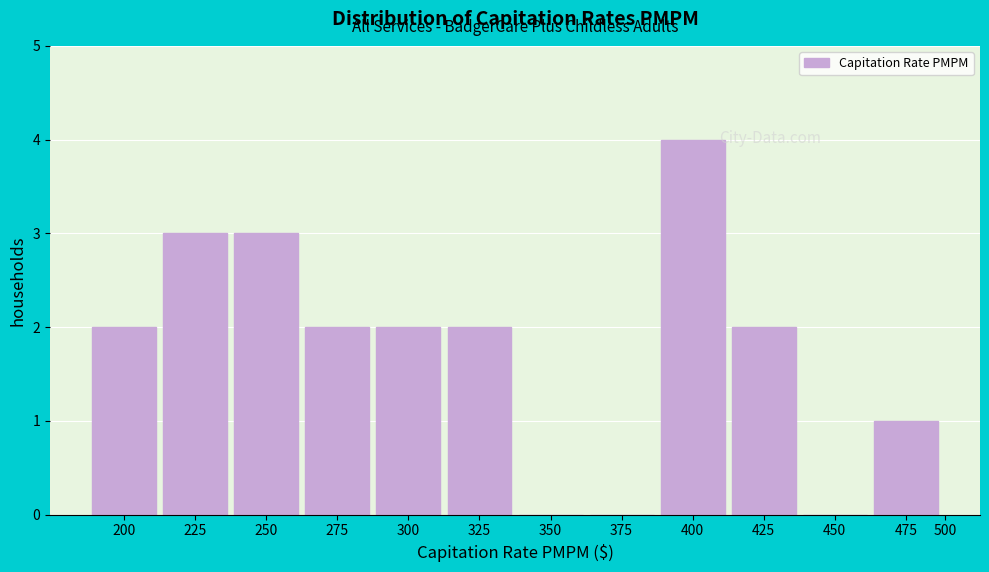

Reading left to right, list all the values displayed in this chart.

200=2	225=3	250=3	275=2	300=2	325=2	350=0	375=0	400=4	425=2	450=0	475=1